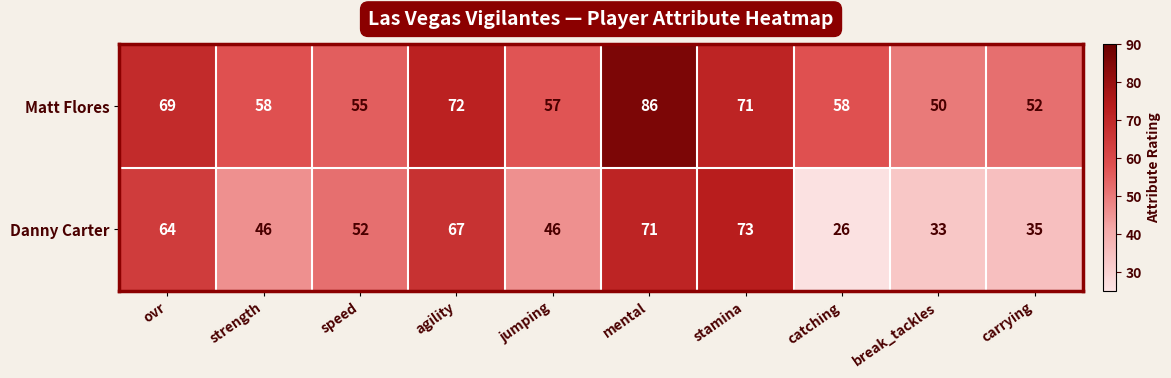

Is it true that Danny Carter equals 15 at speed?

False